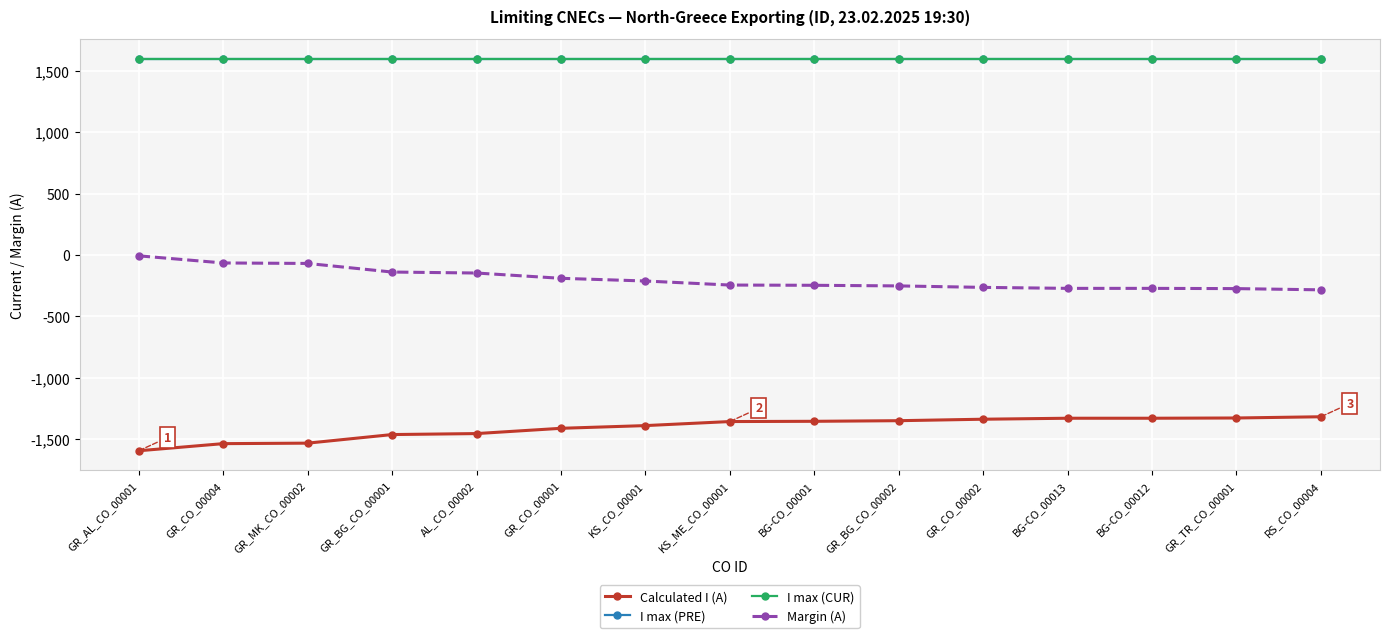

Is this an area chart (filled region under the line)?

No